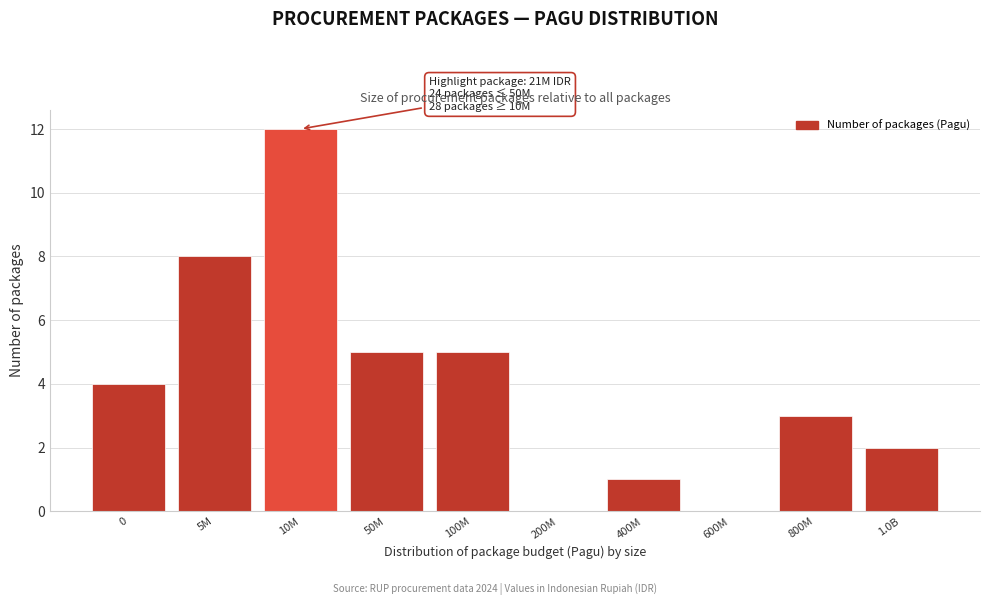

Reading right to left, list all the values displayed in this chart.

1.0B=2	800M=3	600M=0	400M=1	200M=0	100M=5	50M=5	10M=12	5M=8	0=4